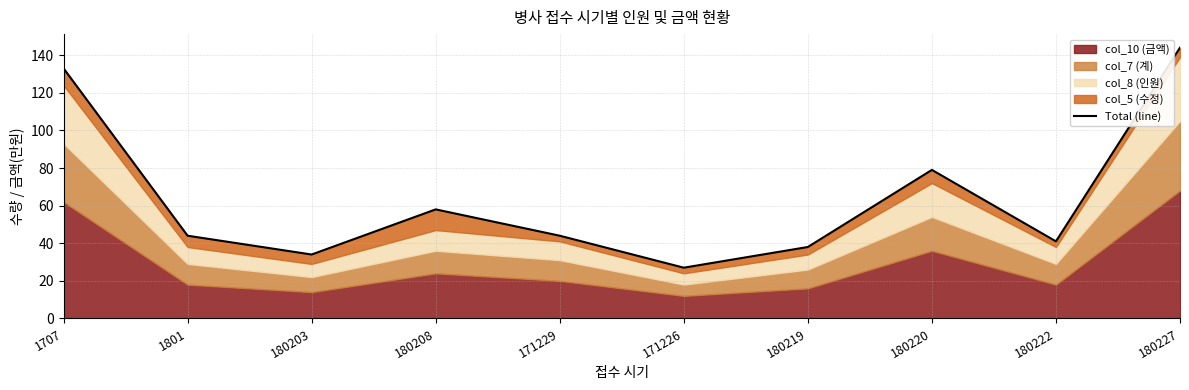

Reading left to right, extract all data points from this chart.

1707=133	1801=44	180203=34	180208=58	171229=44	171226=27	180219=38	180220=79	180222=41	180227=144